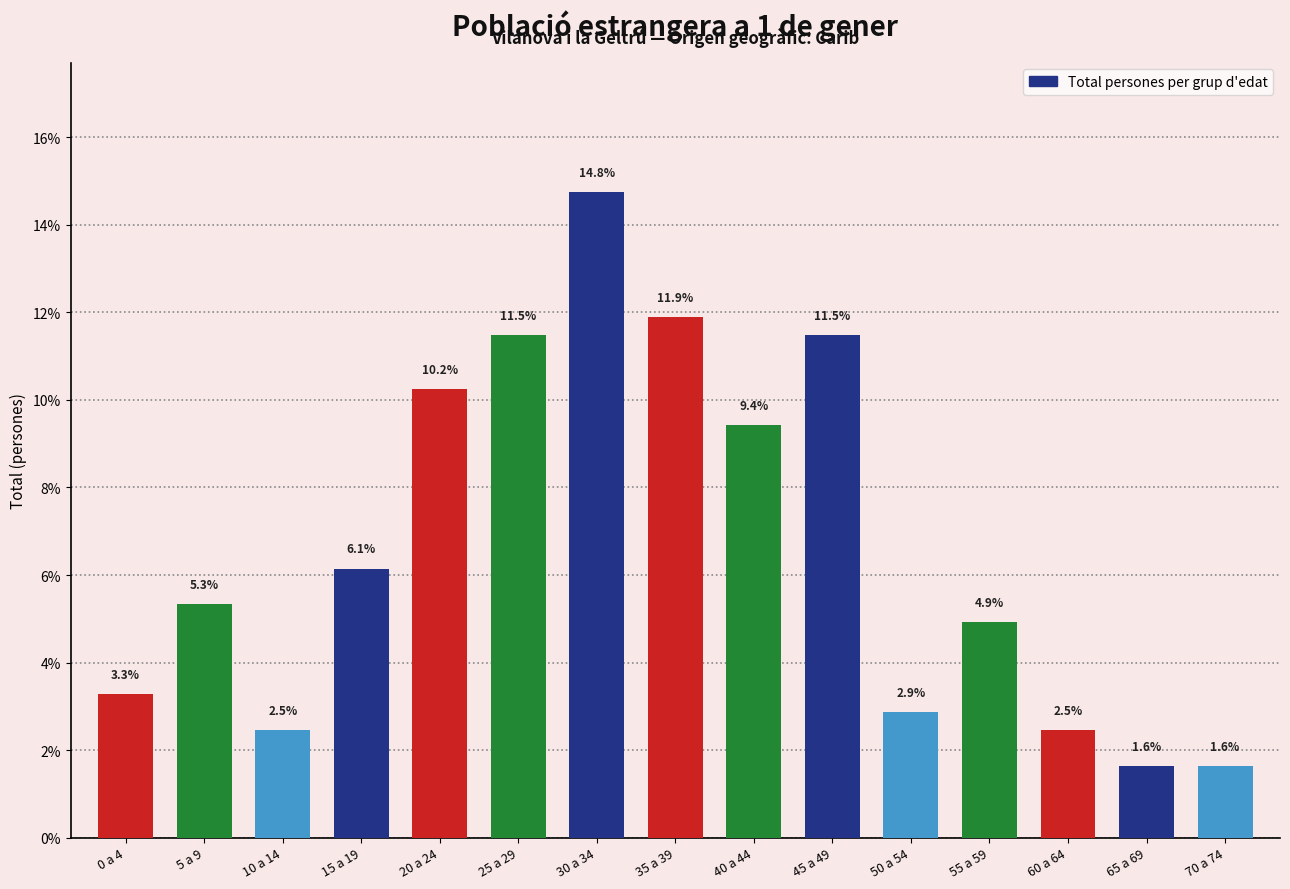

What is the difference between the maximum and minimum values?

13.1